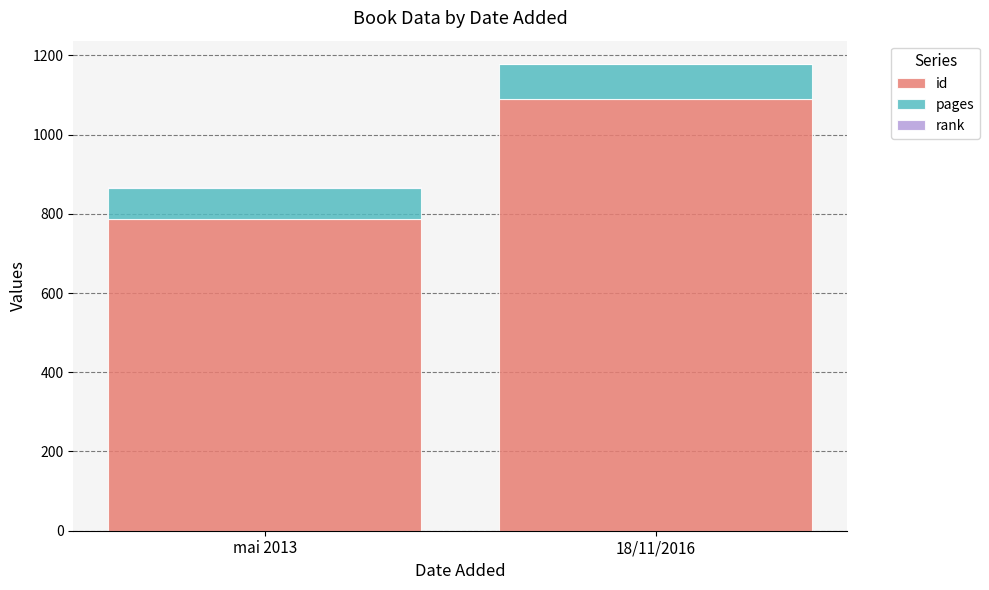

Where is id nearest to the value 937?

mai 2013